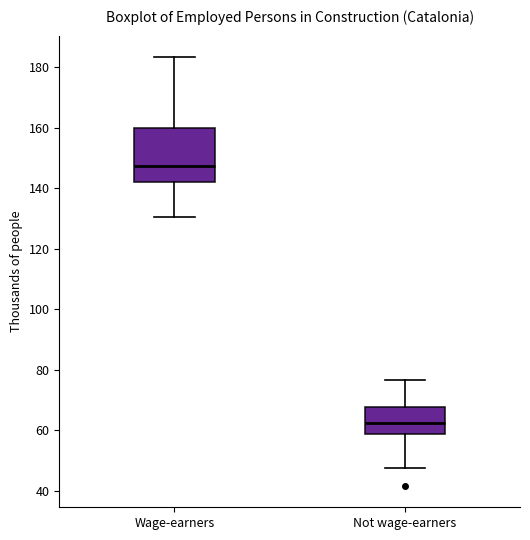

Which box's median line is the lowest?

Not wage-earners